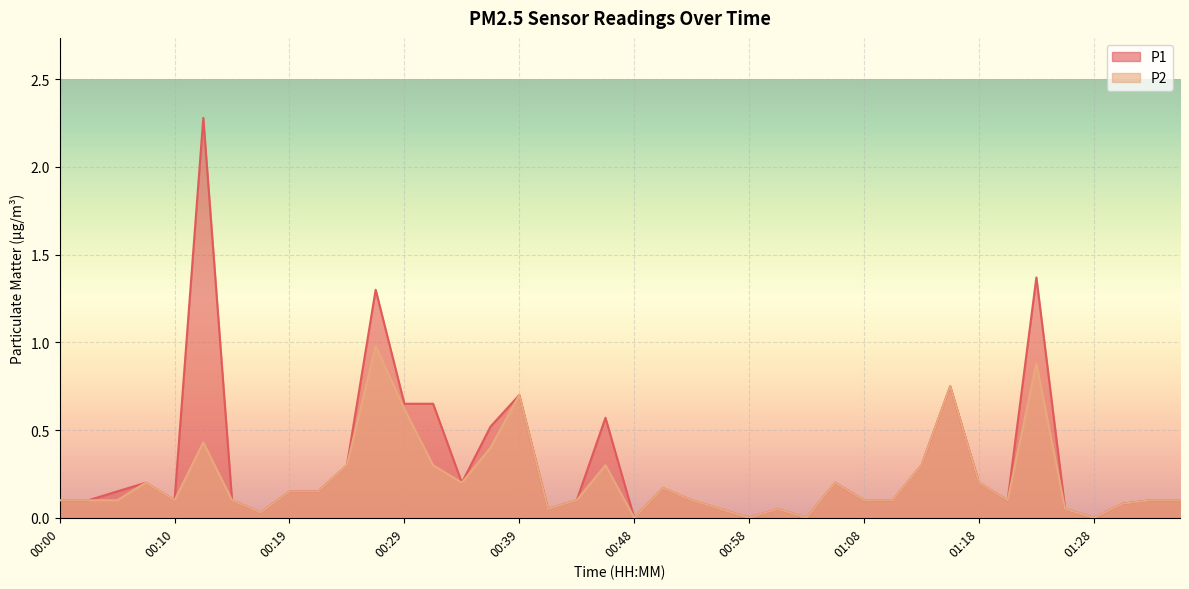

At how many categories does at least one series exceed 1?

3